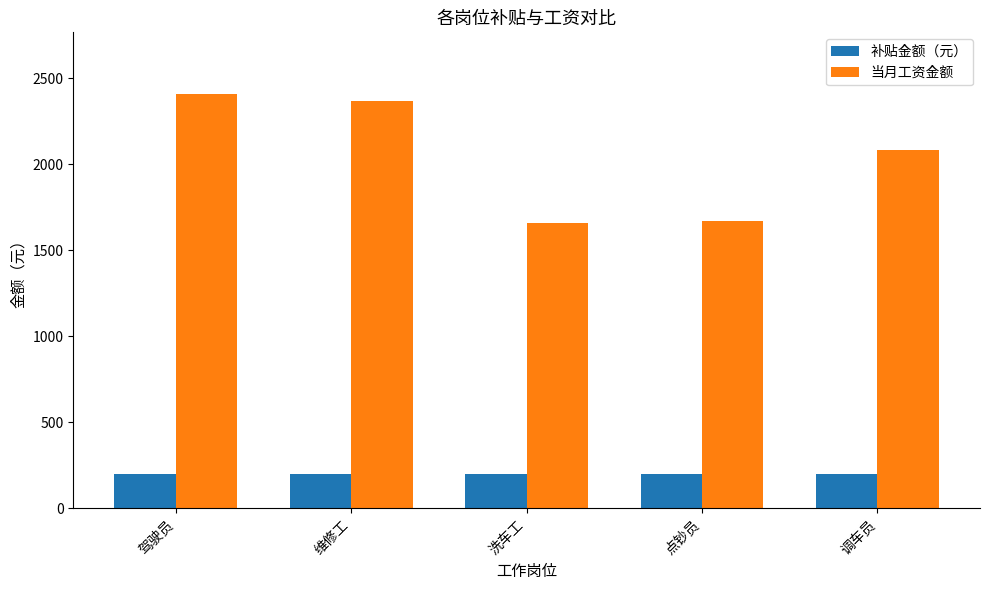

How many groups of bars are there?

5